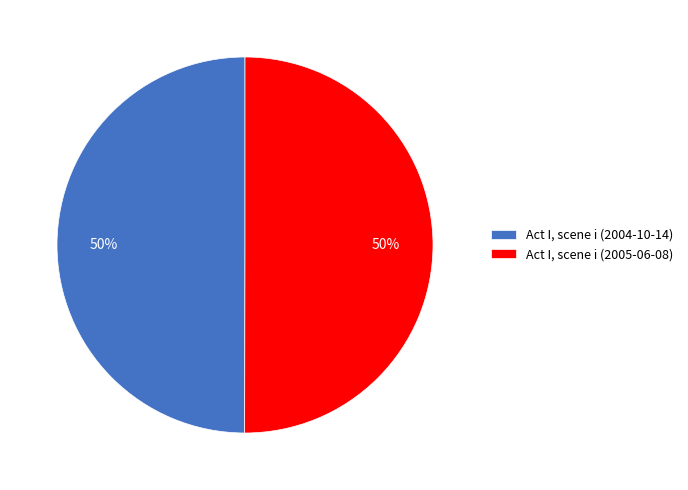

True or false: Act I, scene i (2004-10-14) accounts for 59% of the total.

False